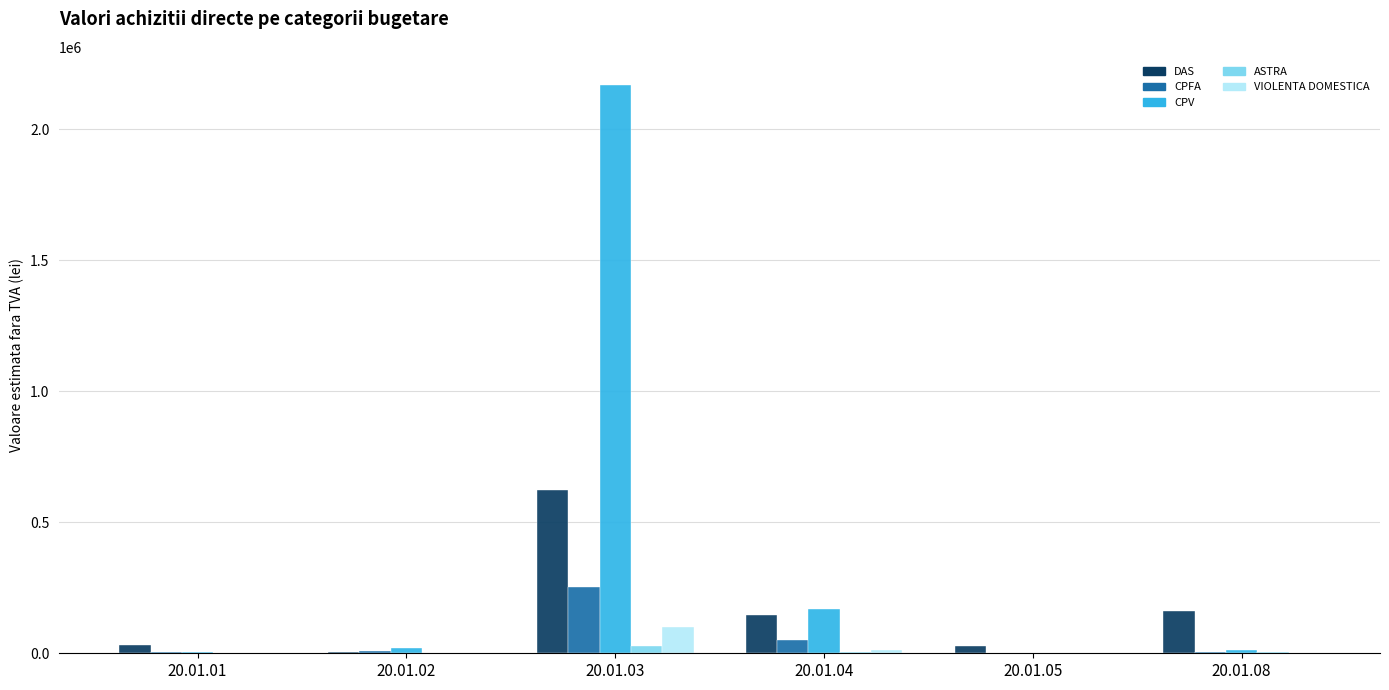

Which series has the largest total across all categories?

CPV